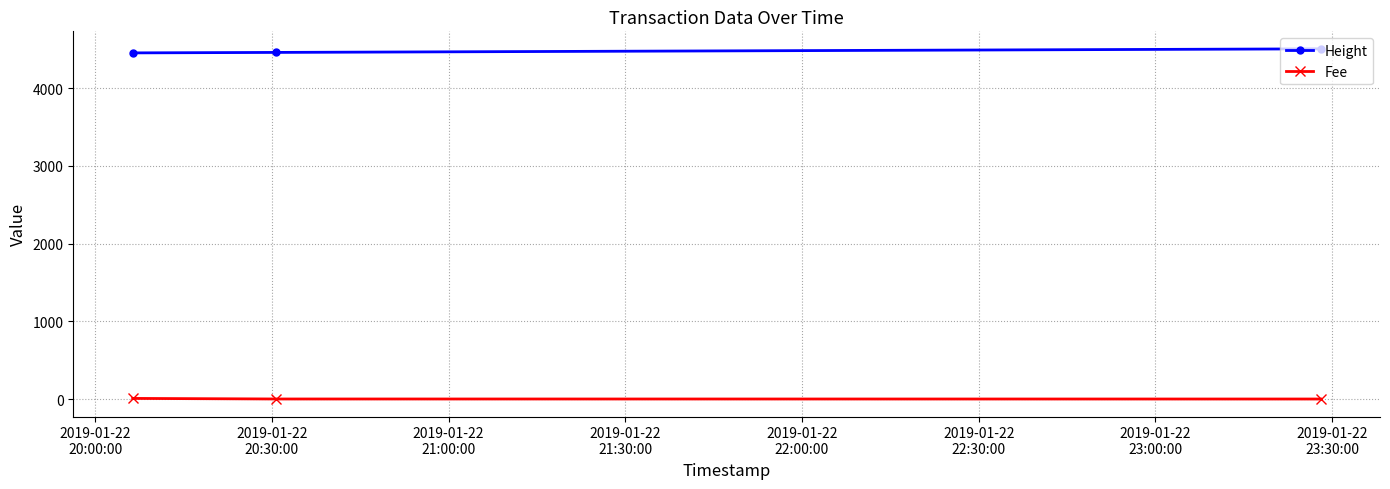

How many series are shown in this chart?

2